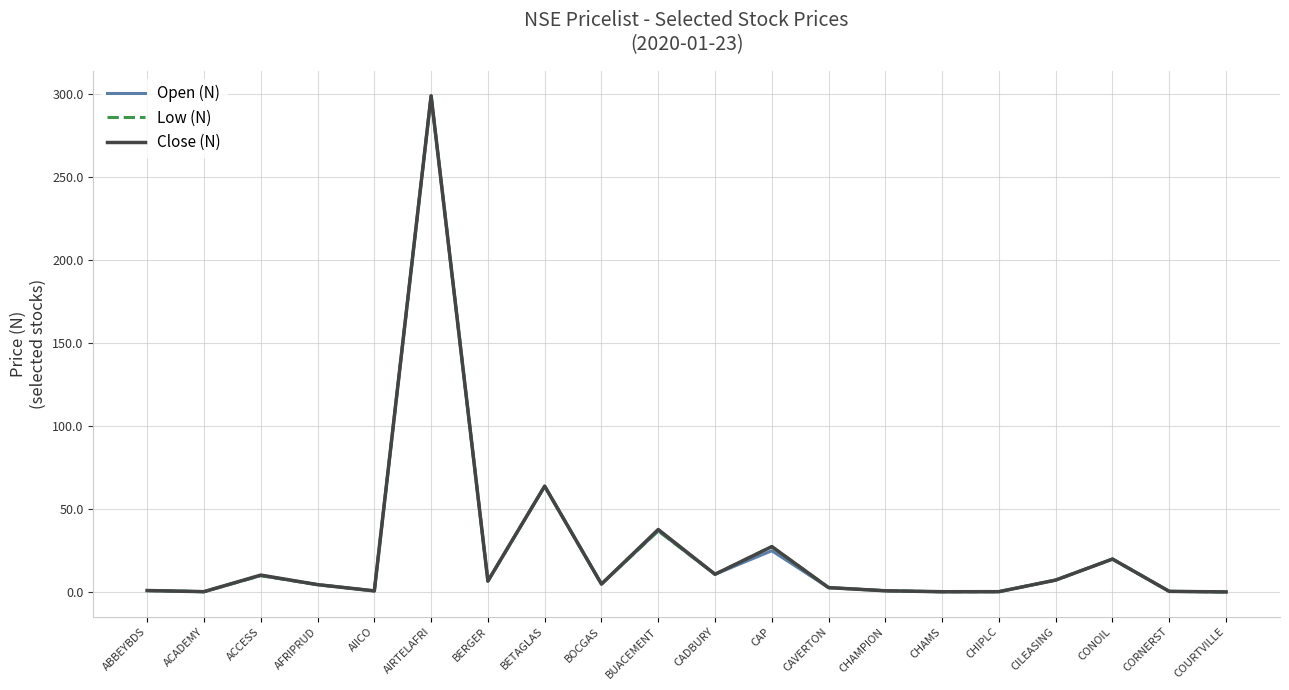

At which category does Open (N) reach its first local peak?

ACCESS